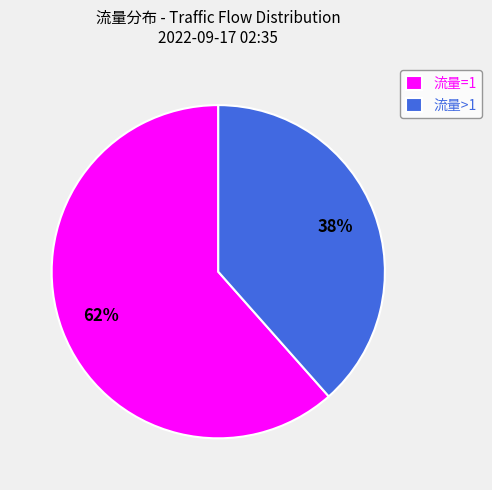

The 流量=1 slice represents 62% of the pie. True or false?

True